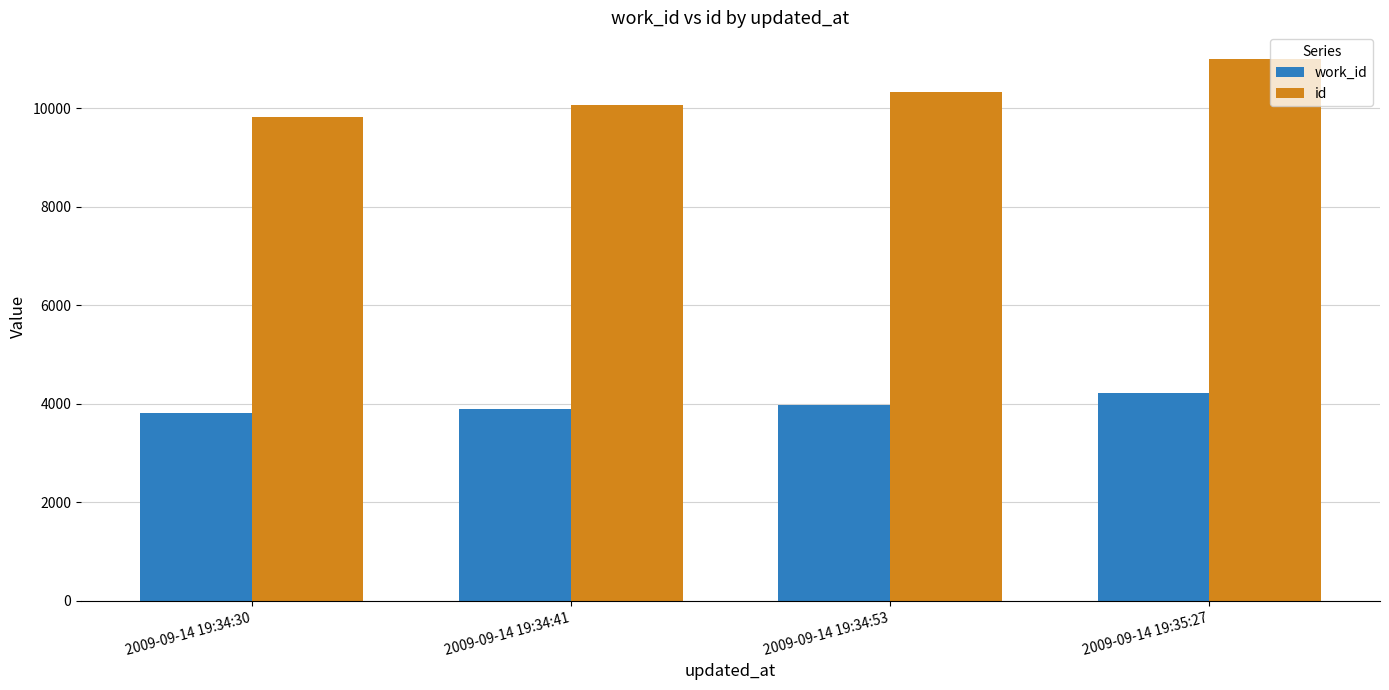

The value of work_id at 2009-09-14 19:34:41 is 3892. True or false?

True